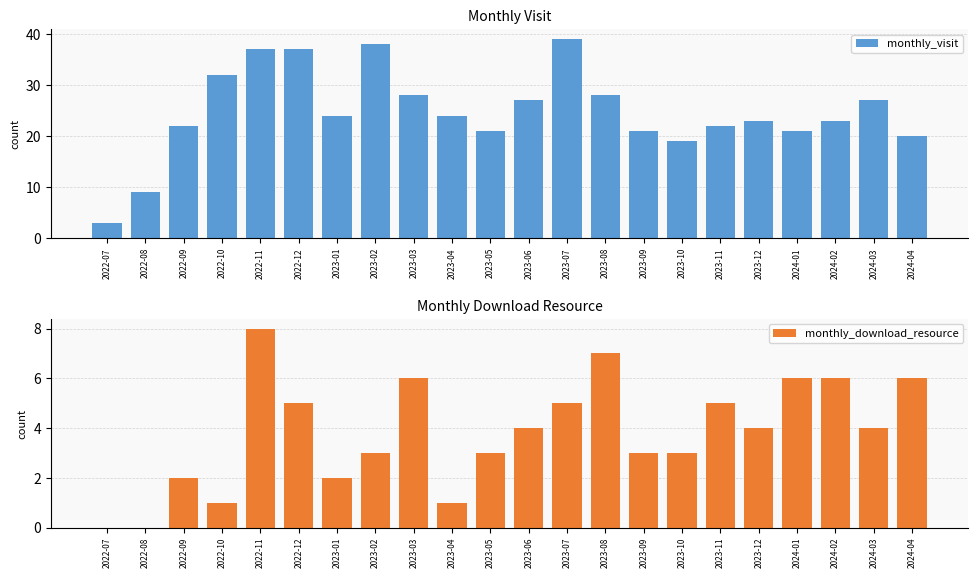

What is the spread (max minus min) of values at 2023-08?

21